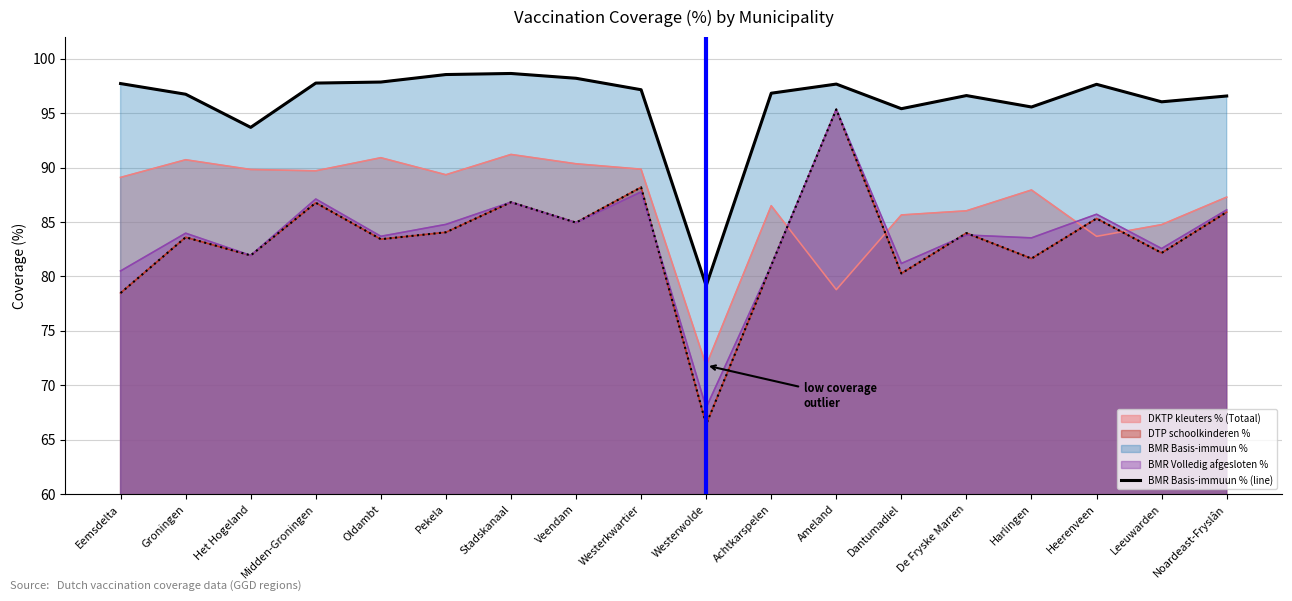

How many interior local peaks (higher than both neighbors) does the data have?

4